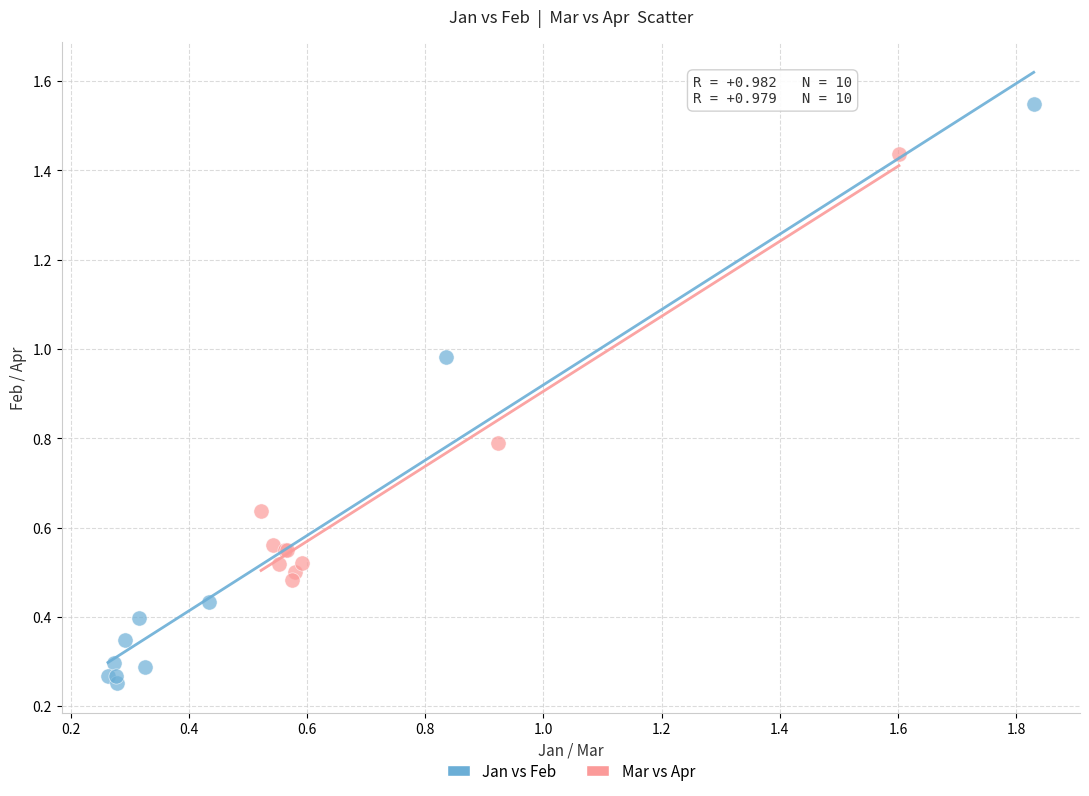

Which series contains the highest Y value?

Jan vs Feb